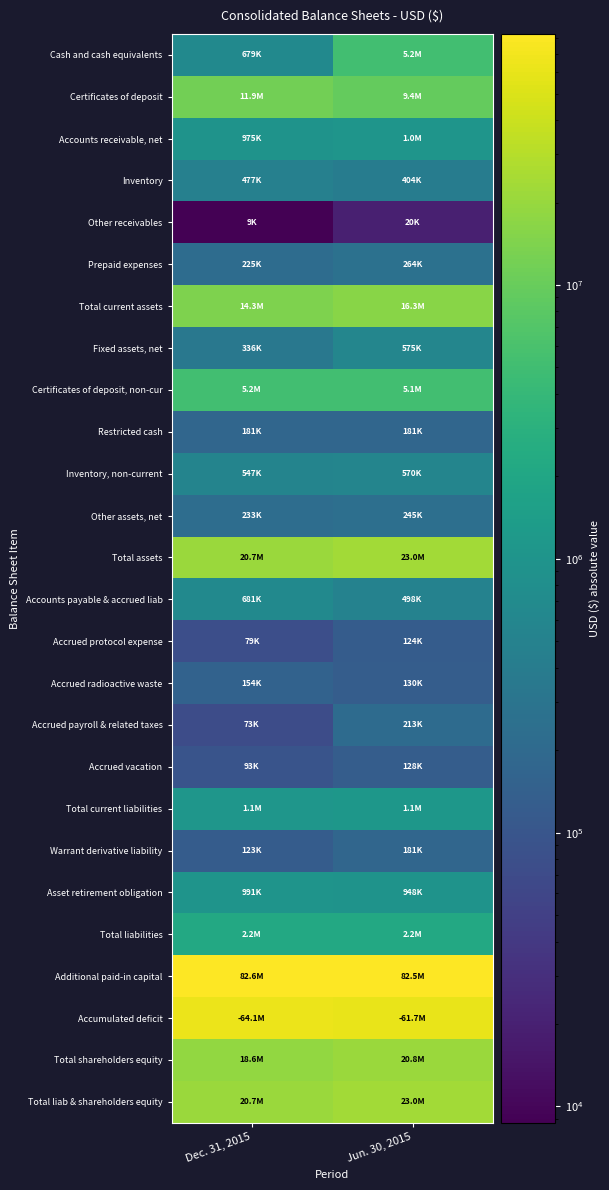

Reading left to right, list all the values displayed in this chart.

Cash and cash equivalents: Dec. 31, 2015=678906	Jun. 30, 2015=5226740
Certificates of deposit: Dec. 31, 2015=11918558	Jun. 30, 2015=9362574
Accounts receivable, net: Dec. 31, 2015=975342	Jun. 30, 2015=1049041
Inventory: Dec. 31, 2015=476749	Jun. 30, 2015=403955
Other receivables: Dec. 31, 2015=8715	Jun. 30, 2015=19615
Prepaid expenses: Dec. 31, 2015=224819	Jun. 30, 2015=263597
Total current assets: Dec. 31, 2015=14283089	Jun. 30, 2015=16325522
Fixed assets, net: Dec. 31, 2015=335753	Jun. 30, 2015=574840
Certificates of deposit, non-cur: Dec. 31, 2015=5163615	Jun. 30, 2015=5106775
Restricted cash: Dec. 31, 2015=181277	Jun. 30, 2015=181262
Inventory, non-current: Dec. 31, 2015=547287	Jun. 30, 2015=569854
Other assets, net: Dec. 31, 2015=233011	Jun. 30, 2015=245031
Total assets: Dec. 31, 2015=20744032	Jun. 30, 2015=23003284
Accounts payable & accrued liab: Dec. 31, 2015=681312	Jun. 30, 2015=498253
Accrued protocol expense: Dec. 31, 2015=78703	Jun. 30, 2015=124131
Accrued radioactive waste: Dec. 31, 2015=153500	Jun. 30, 2015=129500
Accrued payroll & related taxes: Dec. 31, 2015=72545	Jun. 30, 2015=212795
Accrued vacation: Dec. 31, 2015=92653	Jun. 30, 2015=127515
Total current liabilities: Dec. 31, 2015=1078713	Jun. 30, 2015=1092194
Warrant derivative liability: Dec. 31, 2015=123000	Jun. 30, 2015=181000
Asset retirement obligation: Dec. 31, 2015=991310	Jun. 30, 2015=947849
Total liabilities: Dec. 31, 2015=2193023	Jun. 30, 2015=2221043
Additional paid-in capital: Dec. 31, 2015=82566531	Jun. 30, 2015=82467111
Accumulated deficit: Dec. 31, 2015=64062205	Jun. 30, 2015=61731507
Total shareholders equity: Dec. 31, 2015=18551009	Jun. 30, 2015=20782241
Total liab & shareholders equity: Dec. 31, 2015=20744032	Jun. 30, 2015=23003284